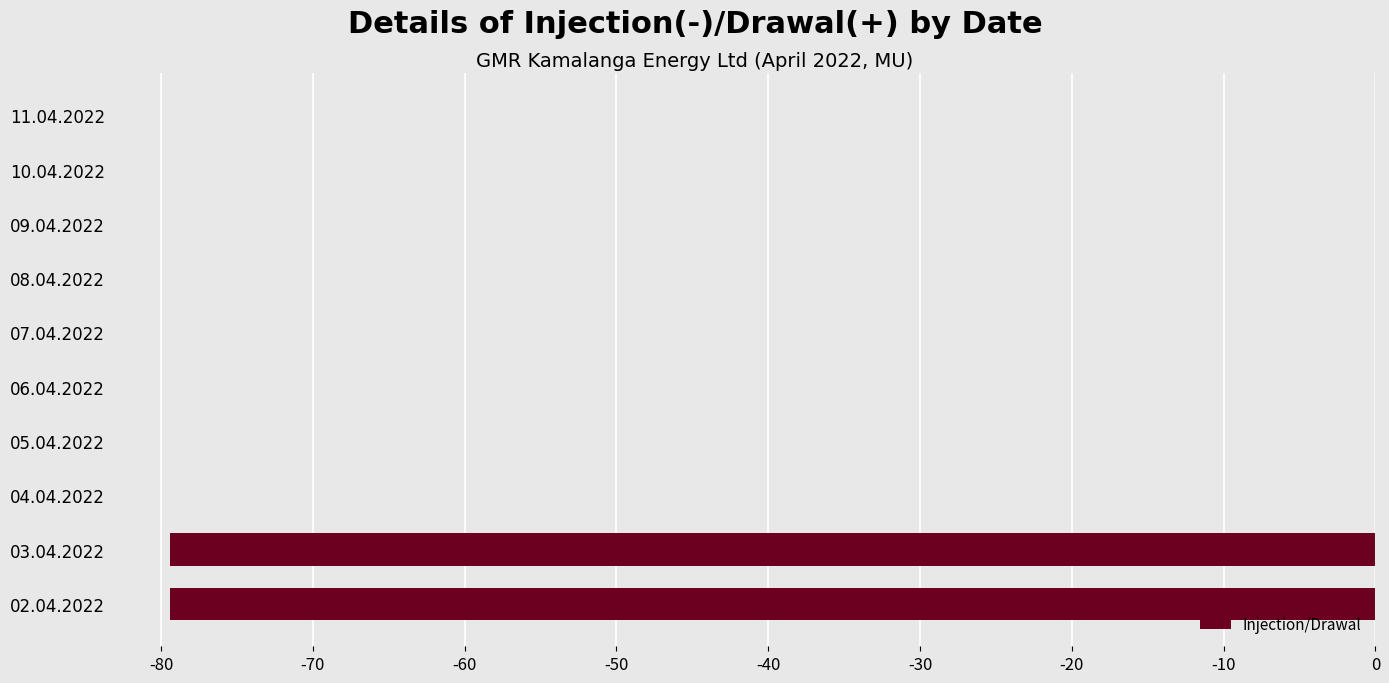

What is the change in value from 02.04.2022 to 05.04.2022?

+79.4